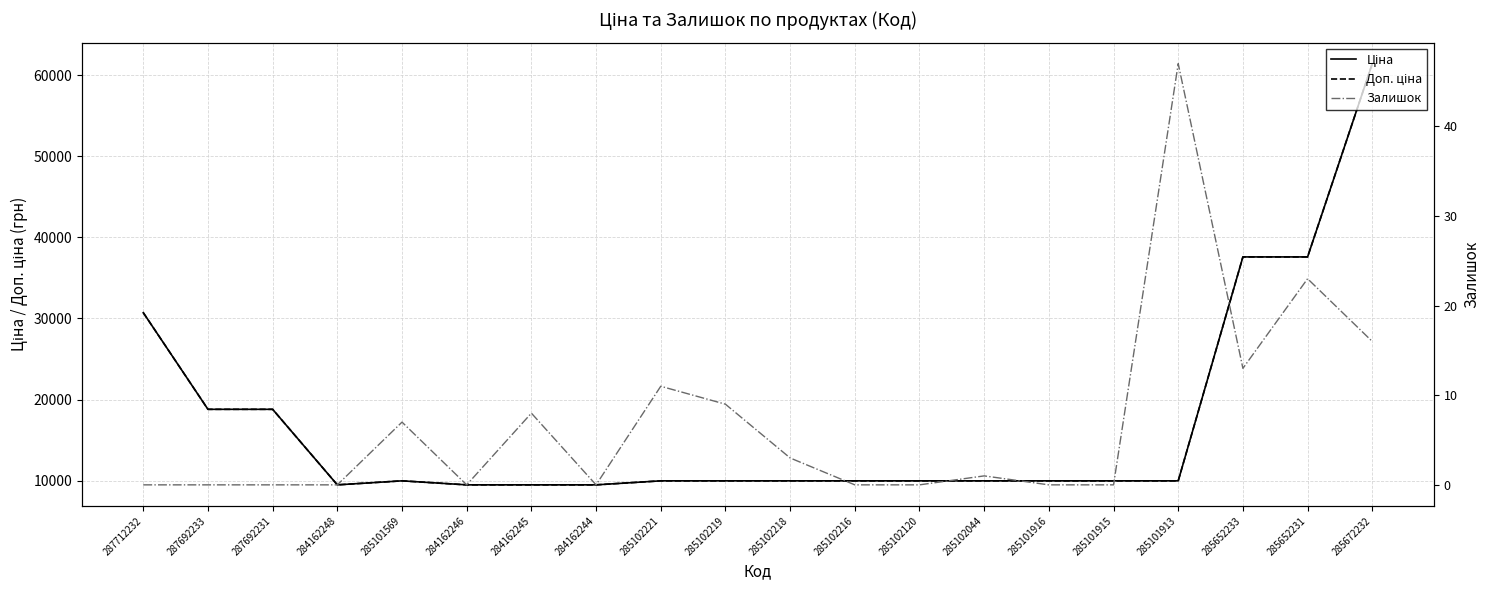

What is the lowest value of the Ціна series?

9480.1